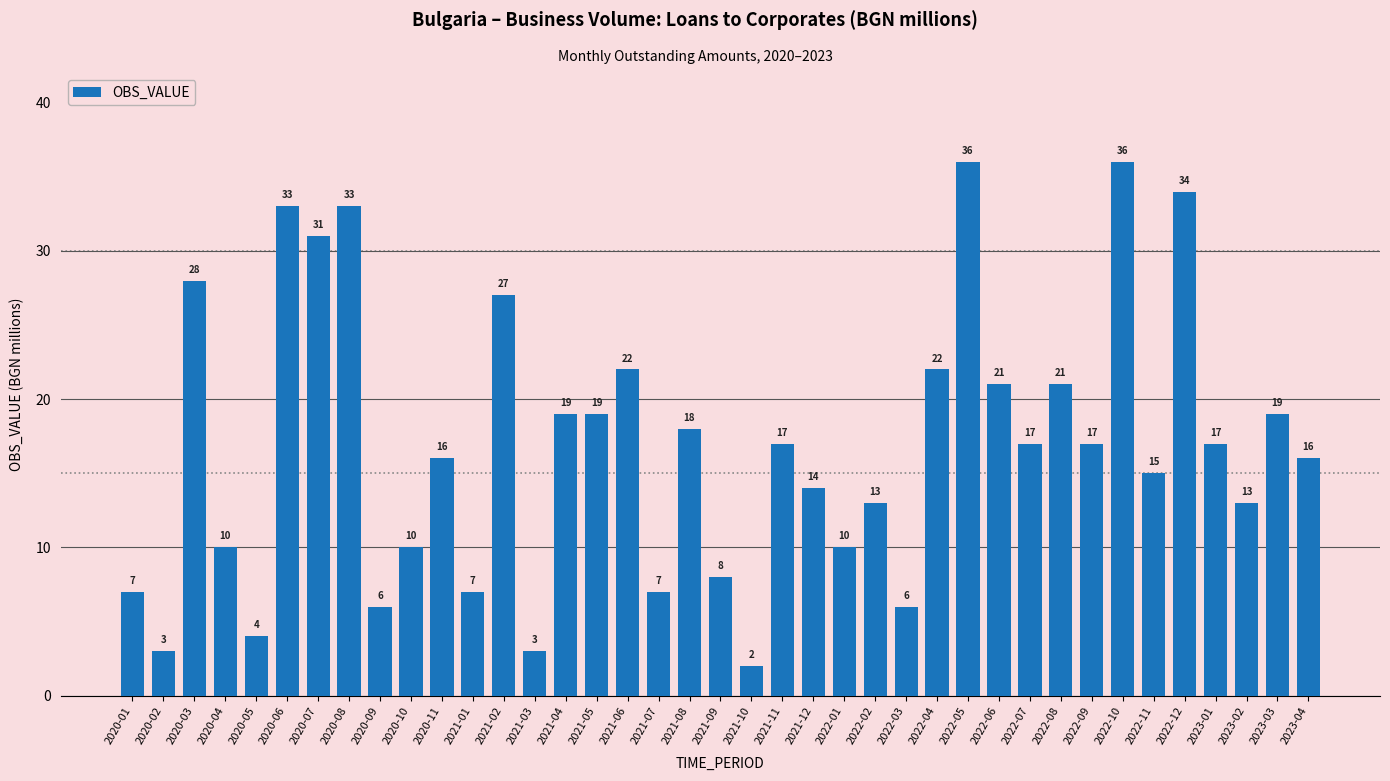

How many values are below 17?

19